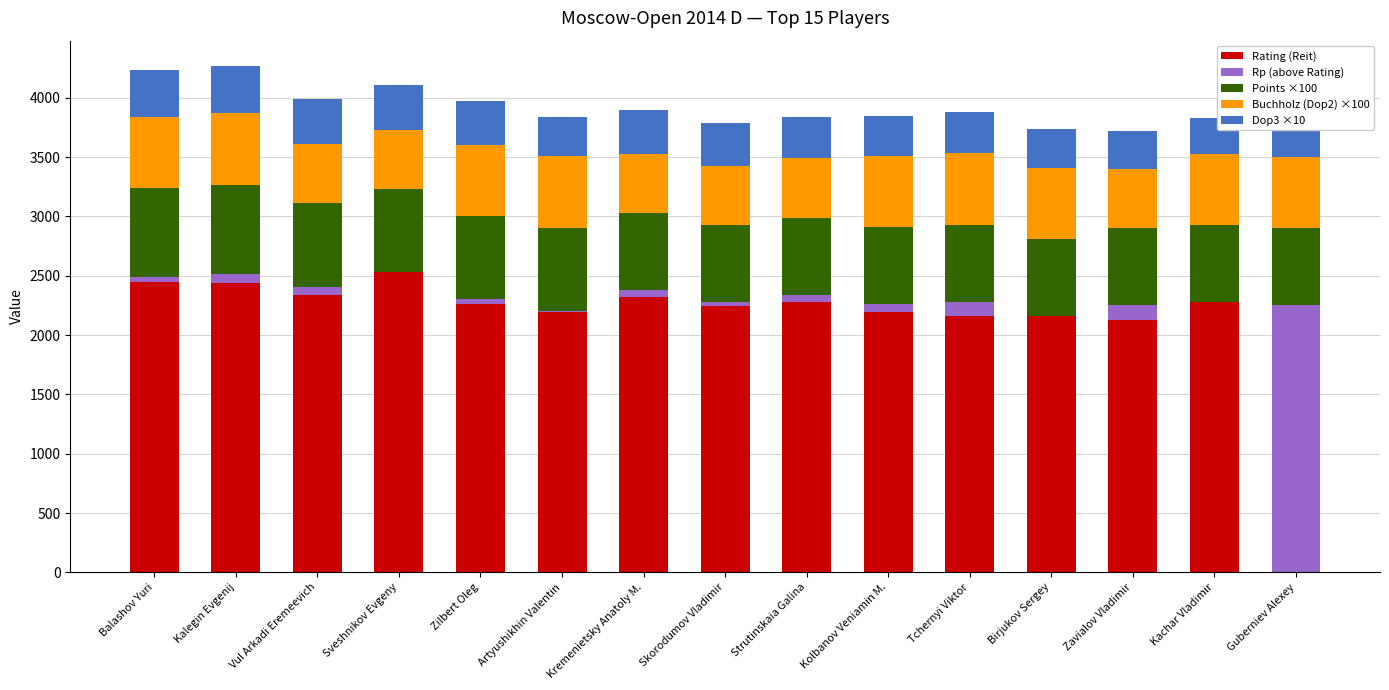

What is the total value across all series at Kachar Vladimir?

3833